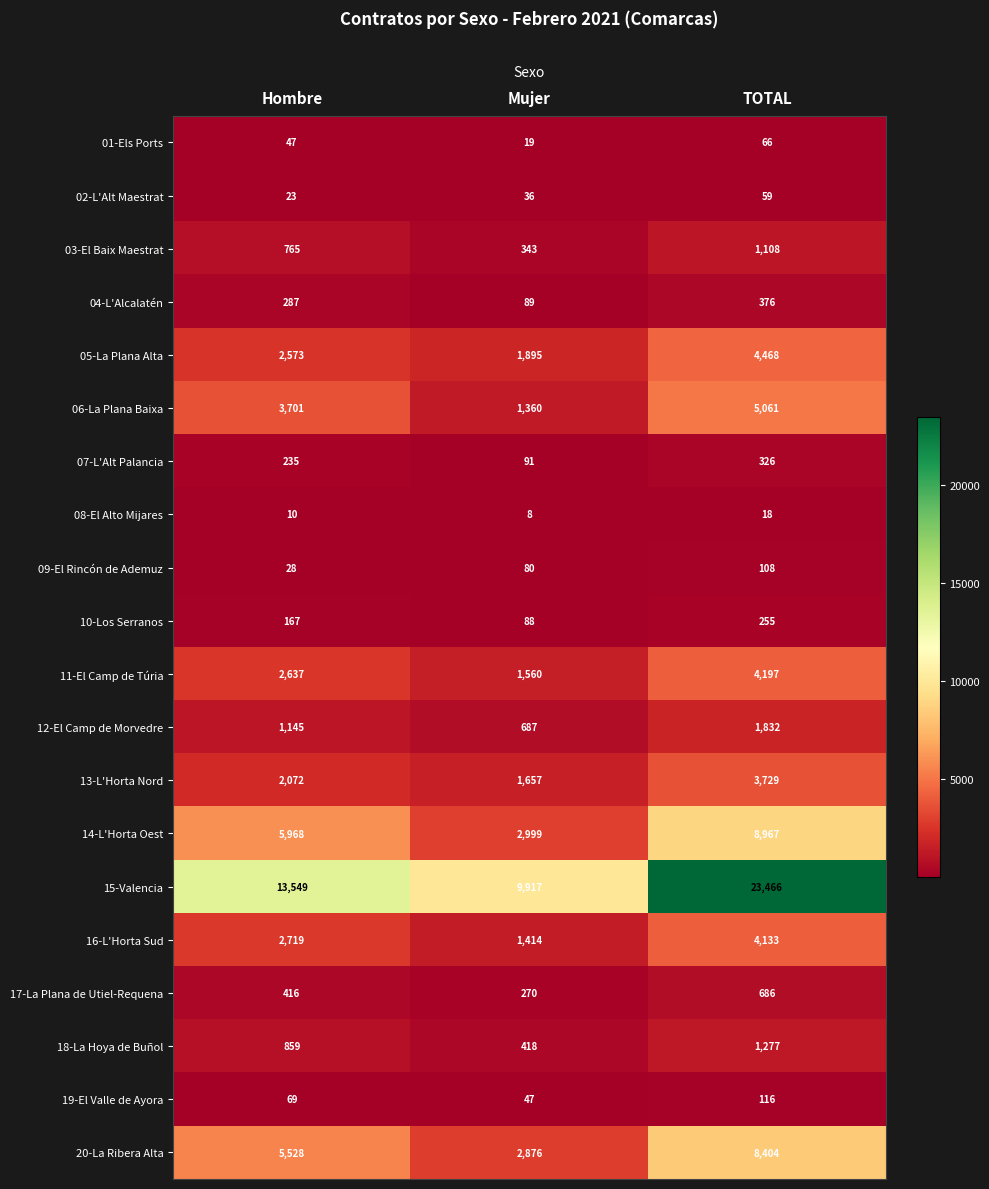

Read the 16-L'Horta Sud value at Mujer, to the nearest 10.

1410